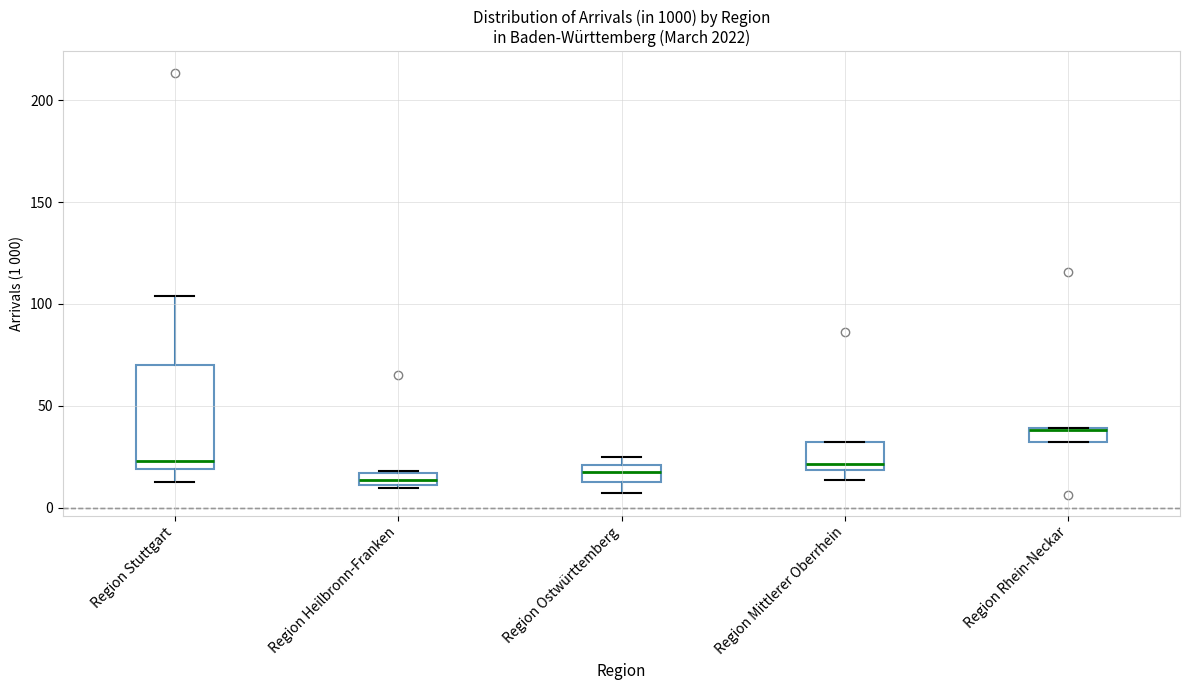

Where is the upper edge of the box for Region Heilbronn-Franken on the y-axis? The values are not printed on the chart, so give them approximately, as read against the axis.

15